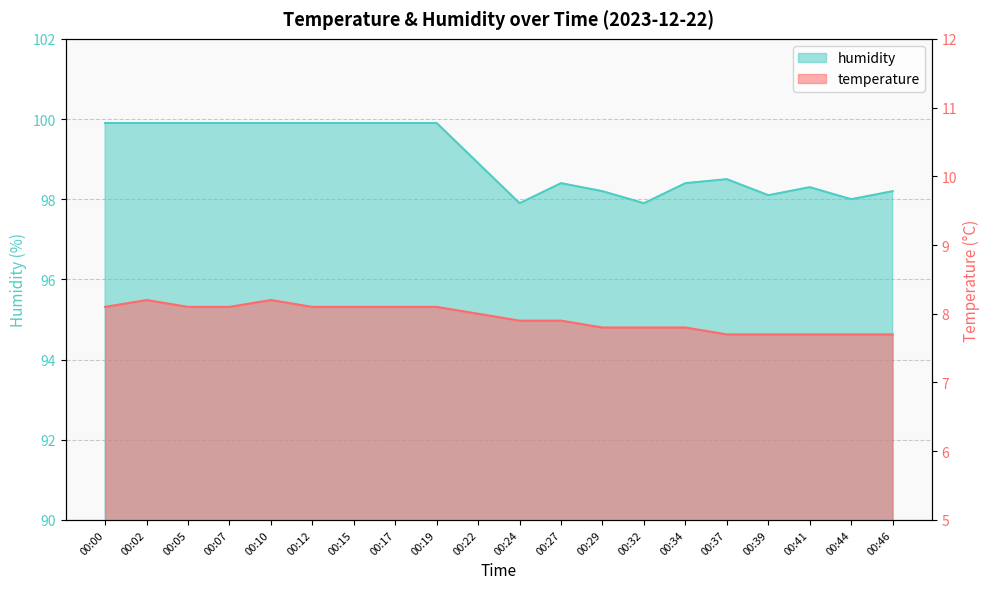

What are all the series names shown in the legend?

temperature, humidity